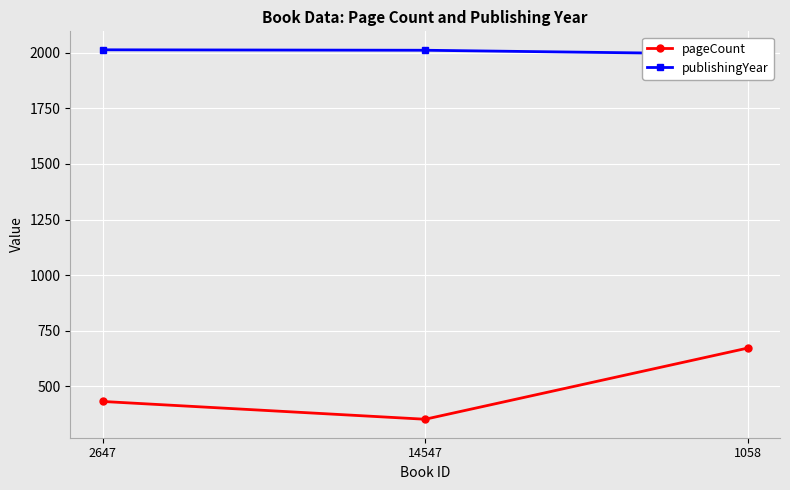

Rank the series by their average value, from lowest to highest.

pageCount, publishingYear